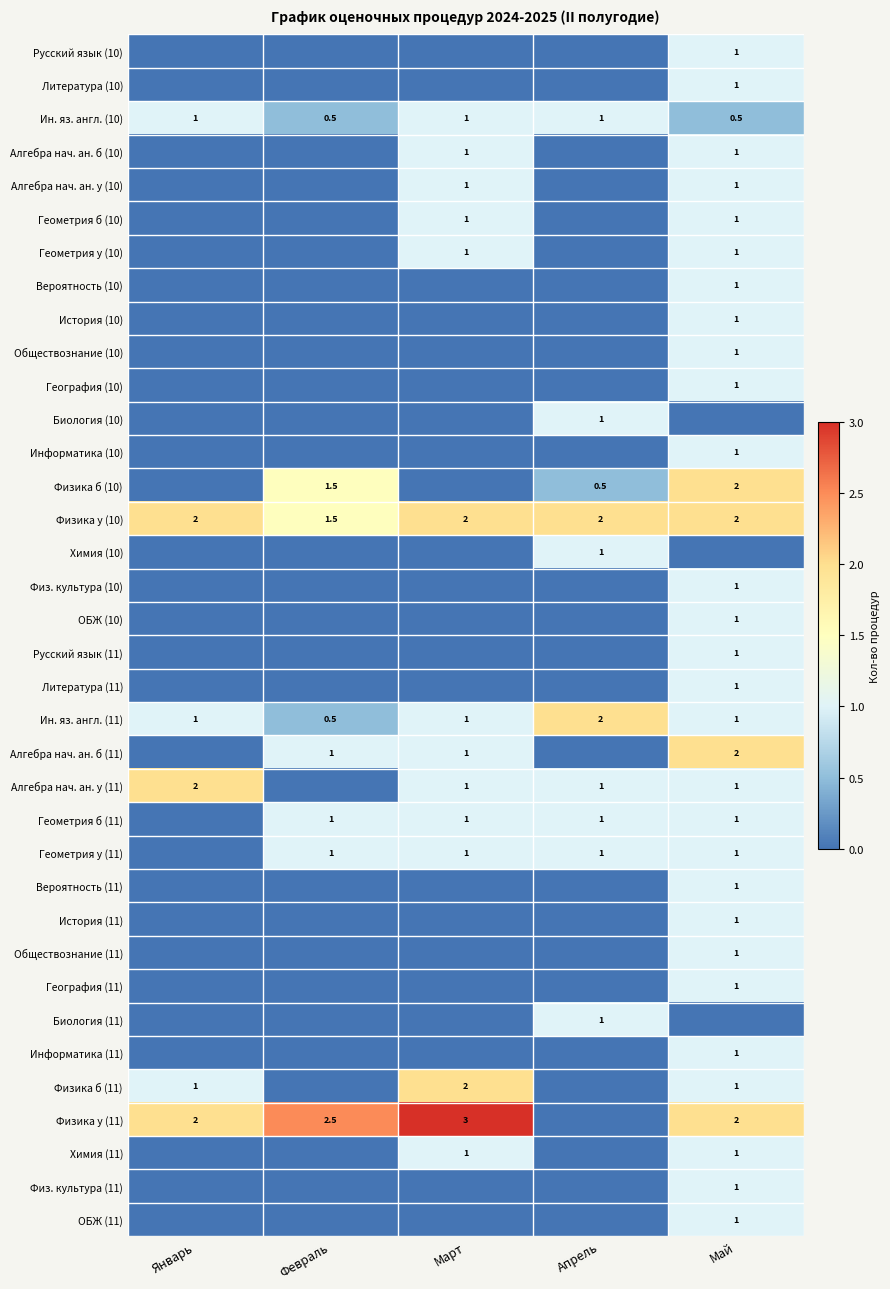

True or false: Ин. яз. англ. (10) has a value of 1.0 at Март.

True